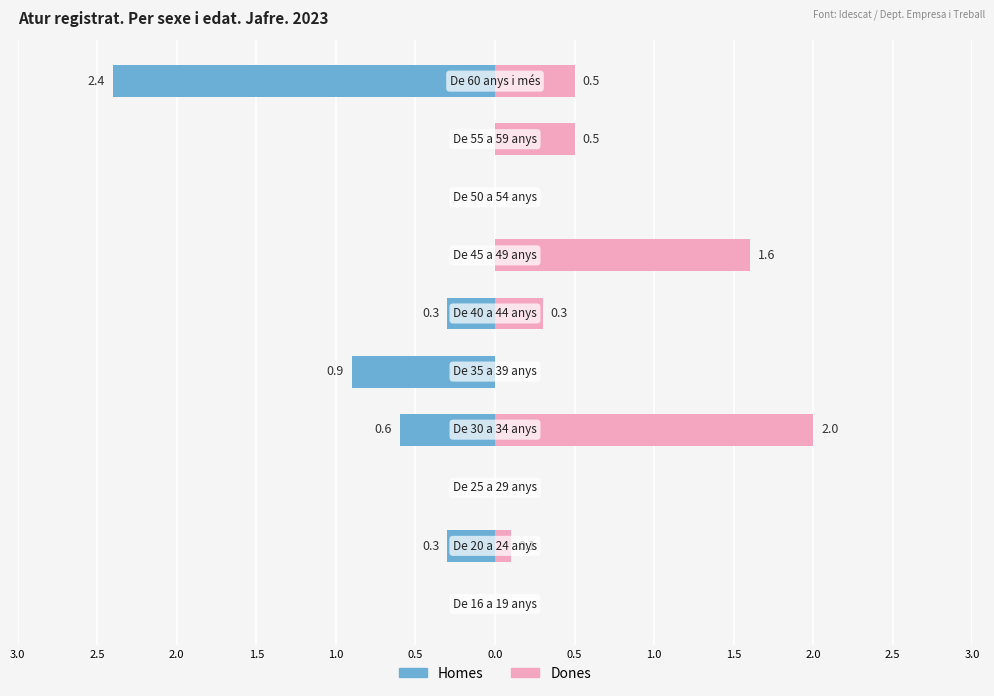

Reading right to left, transcribe all the data shown in this chart.

Homes: 1.5=-2.4	1.0=0.0	0.5=0.0	0.0=0.0	3.0=-0.3	2.5=-0.9	2.0=-0.6	1.5=0.0	1.0=-0.3	0.5=0.0
Dones: 1.5=0.5	1.0=0.5	0.5=0.0	0.0=1.6	3.0=0.3	2.5=0.0	2.0=2.0	1.5=0.0	1.0=0.1	0.5=0.0